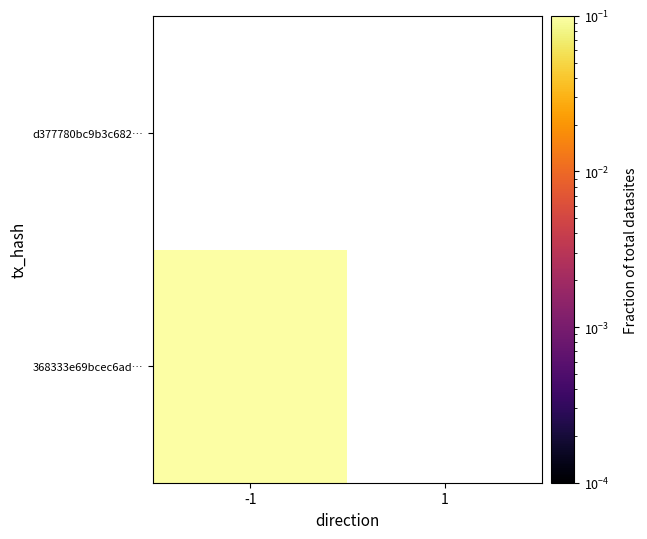

Reading left to right, transcribe all the data shown in this chart.

368333e69bcec6ad1e333d71bf67066664e21cf: -1=1	1=0
d377780bc9b3c682238dbed0c9fb1ec63ac461b: -1=0	1=0